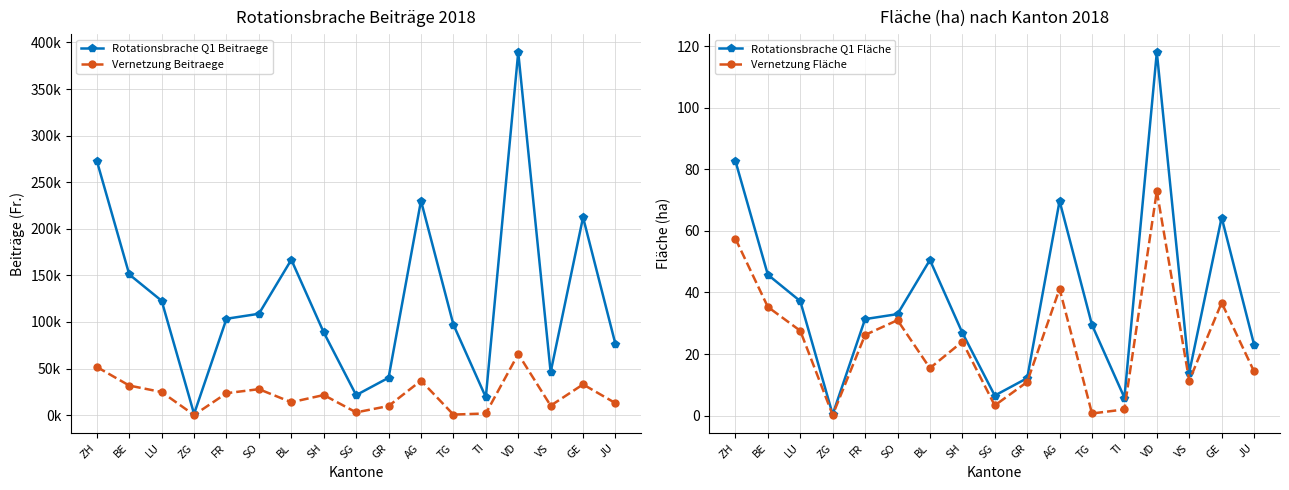

Is the value of Vernetzung Beitraege at ZG greater than the value of Rotationsbrache Q1 Fläche at VS?

Yes